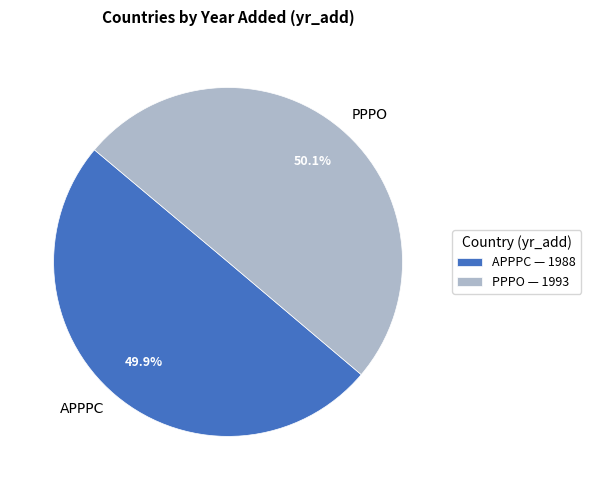

What percentage do APPPC and PPPO together represent?

100.0%